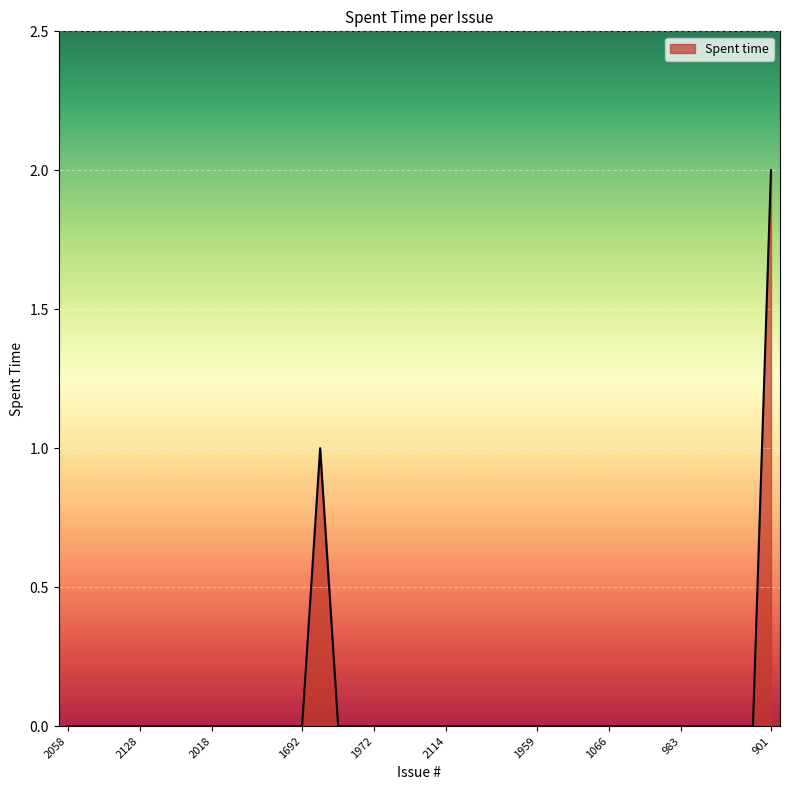

Does the chart display data point markers on the line(s)?

No